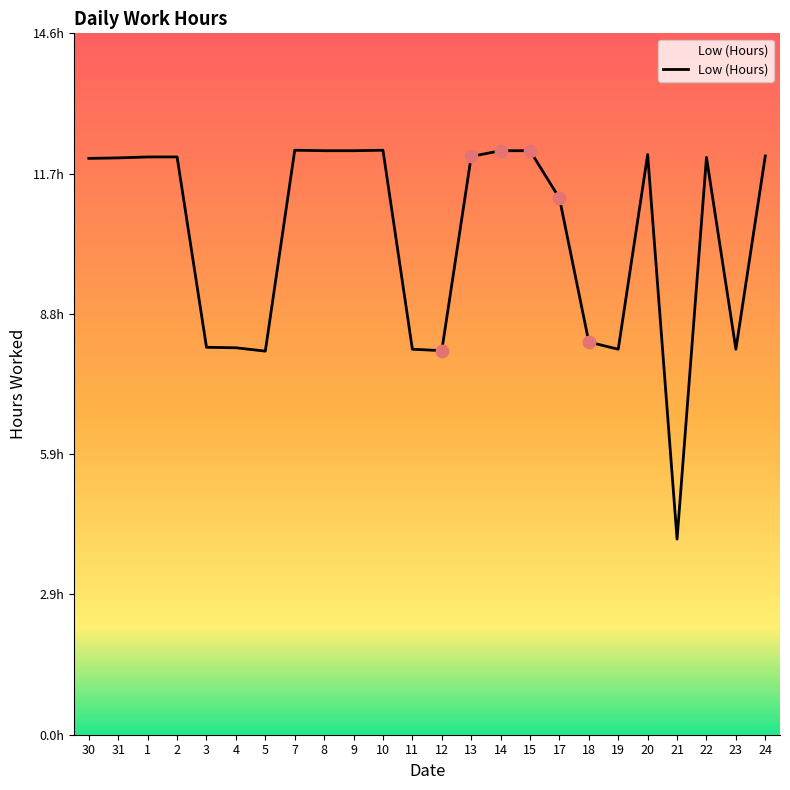

Approximately how many times larger is the value at 10 compared to 20?

1.0